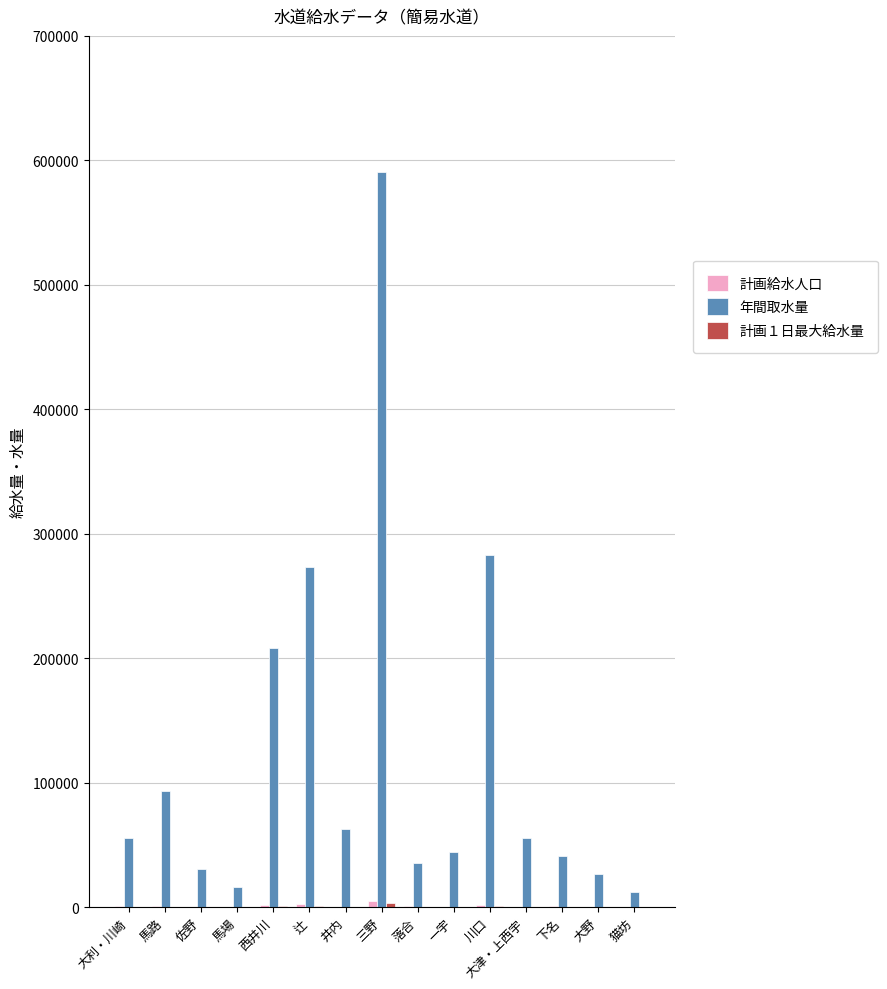

At which label does 年間取水量 reach its peak?

三野